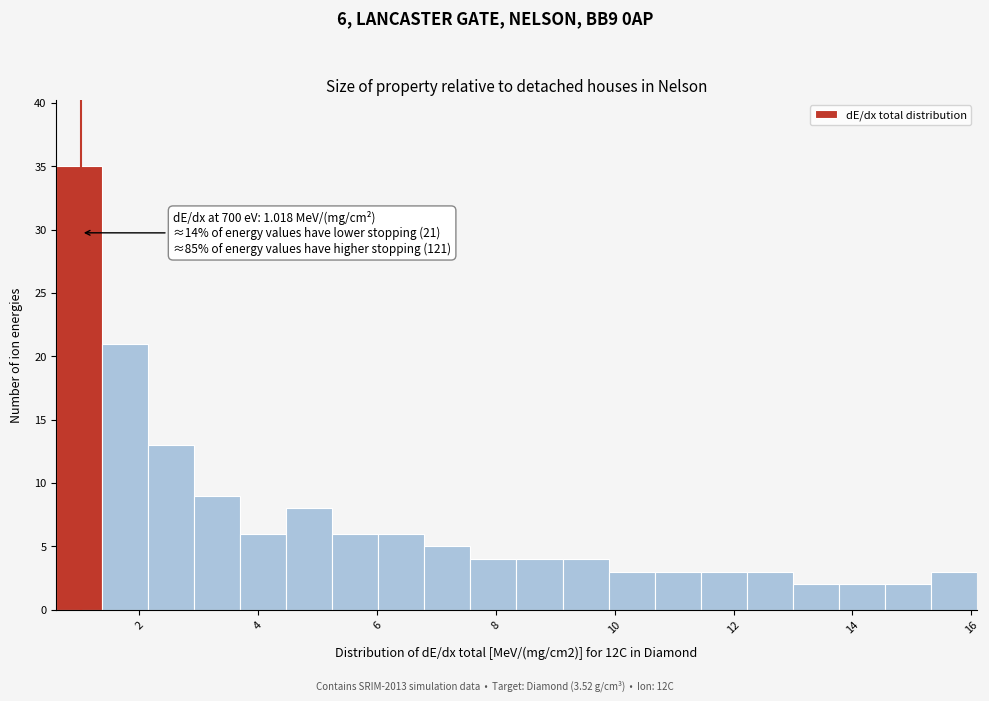

Read against the x-axis, roughly where is the centre of the tallest bar?

1.0